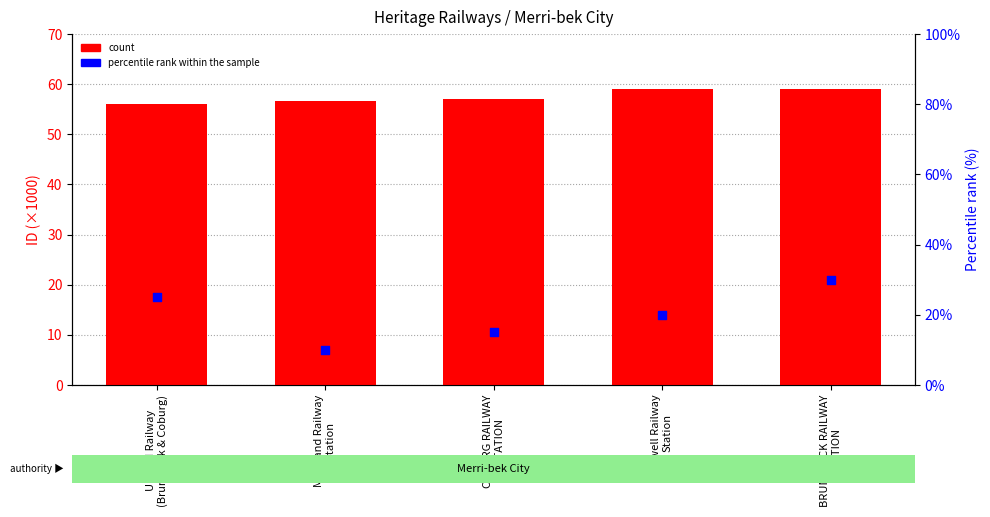

At which category is the sum across all series the highest?

BRUNSWICK RAILWAY
STATION